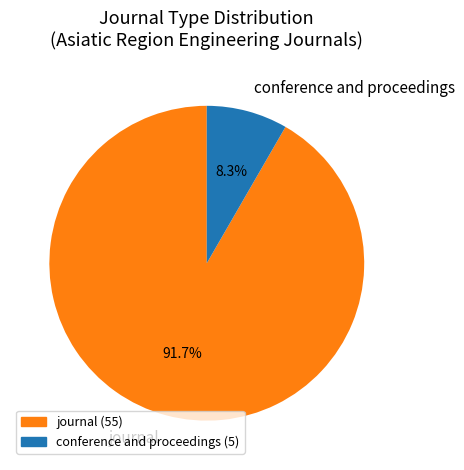

What percentage is the conference and proceedings slice, to the nearest percent?

8%